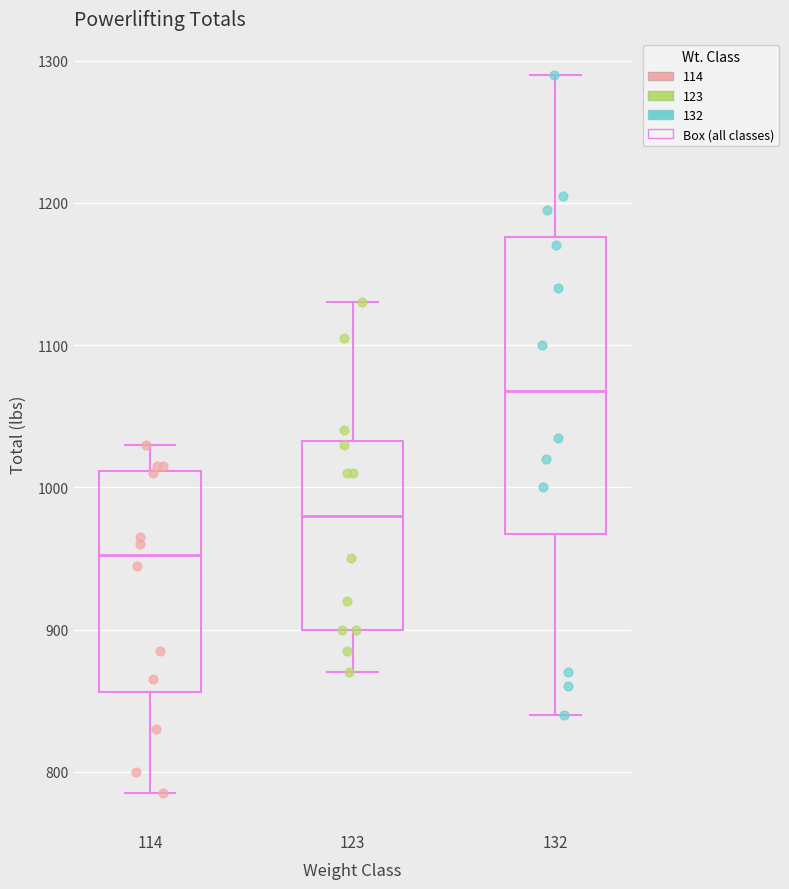

Reading left to right, read every box against the y-axis: the position of its median line, the range the box covers, and the ends of its whiskers. The values are not printed on the chart, so give them approximately, as read against the axis.

114: median 950, box 860 to 1010, whiskers 790 to 1030
123: median 980, box 900 to 1030, whiskers 870 to 1130
132: median 1070, box 970 to 1180, whiskers 840 to 1290